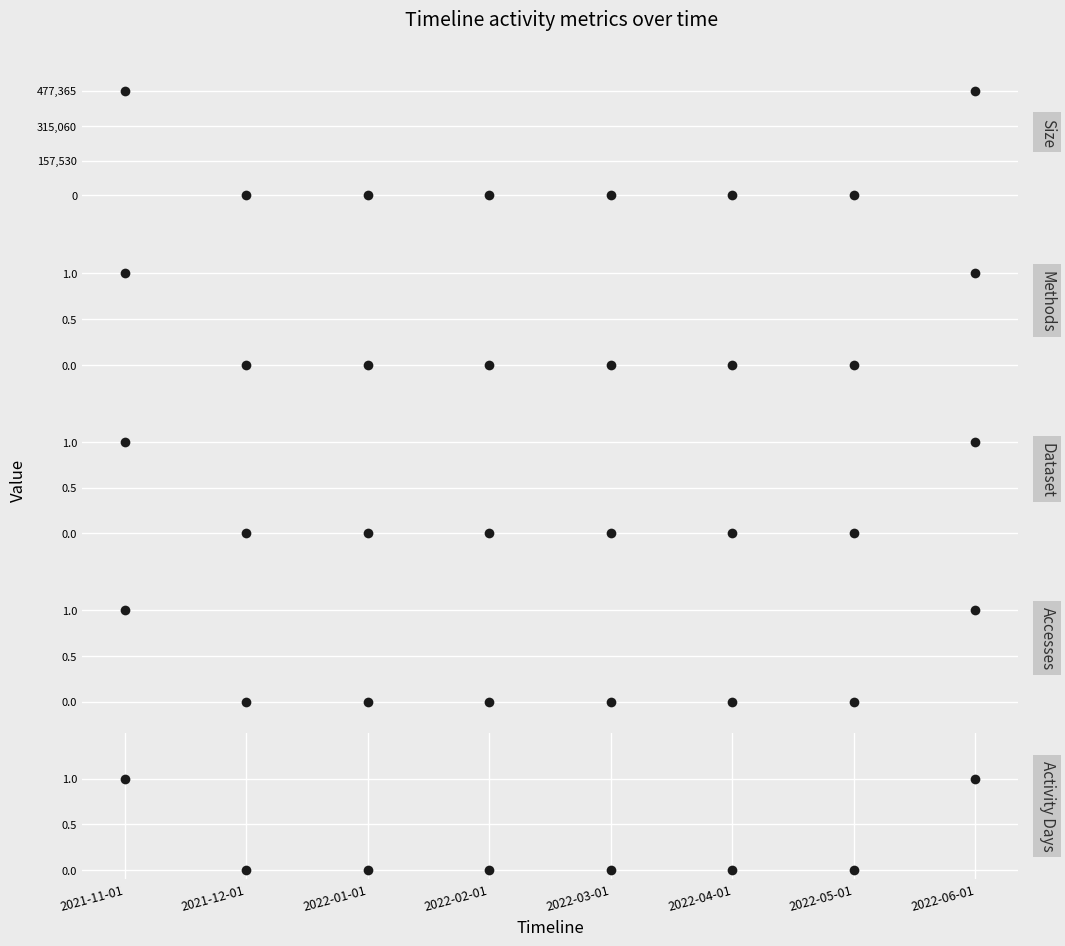

How many values in Dataset are above zero?

2